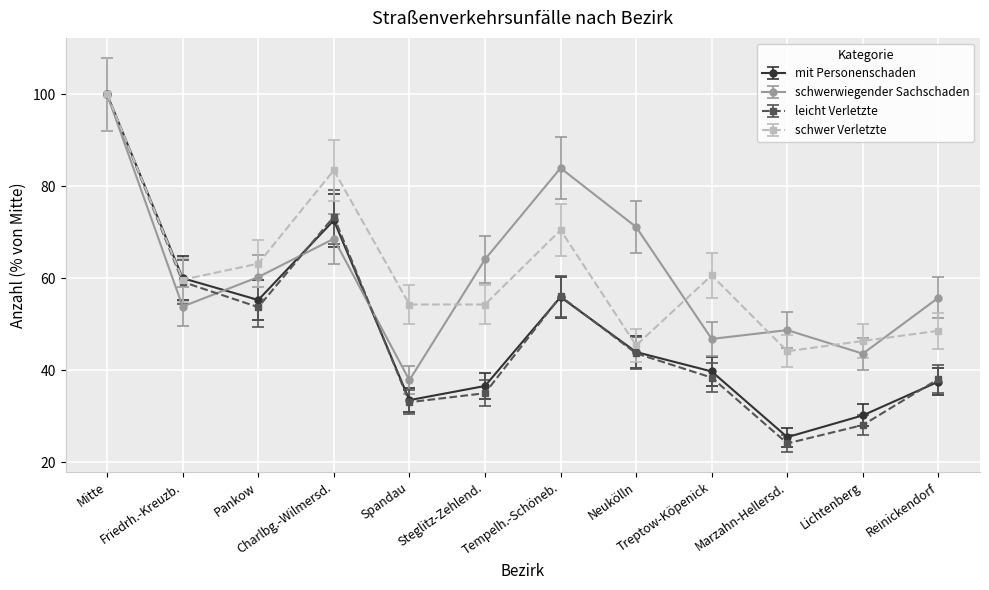

What is the label of the 10th point from the left?

Marzahn-Hellersd.